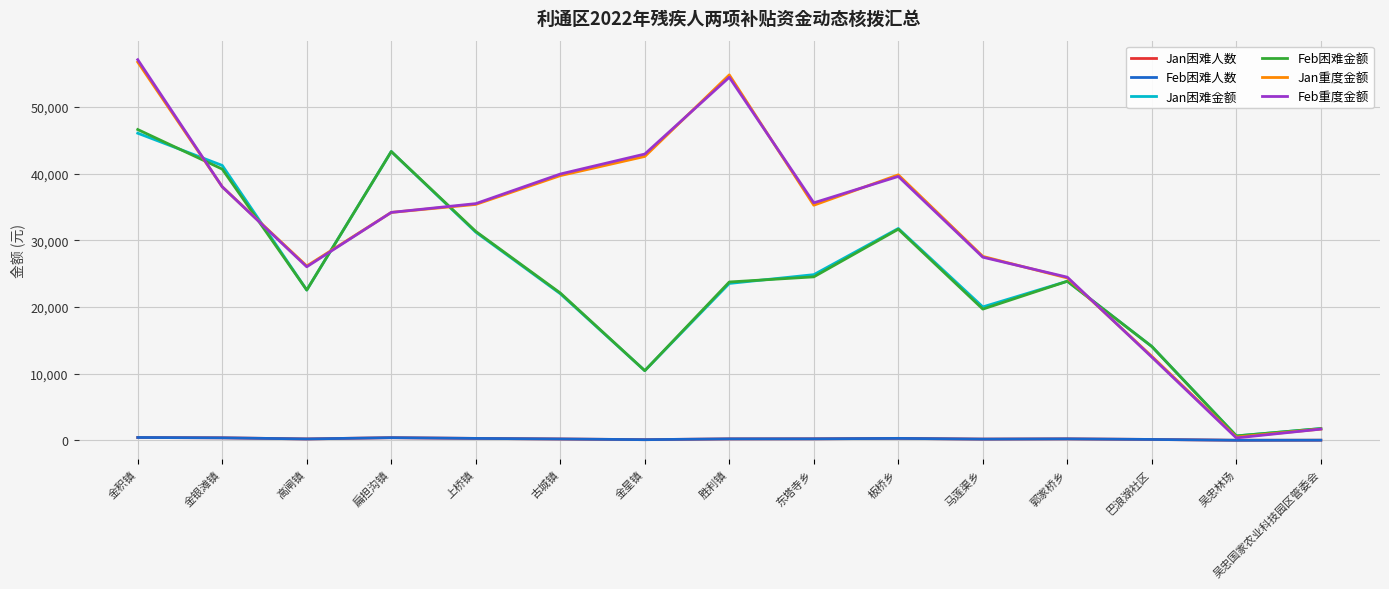

What is the highest value of the Jan重度金额 series?

56760